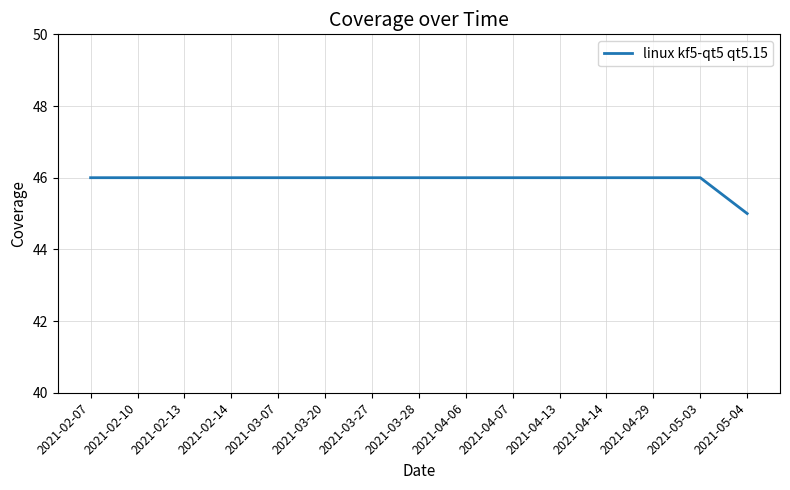

Is it true that the value at 2021-04-13 is 74?

False